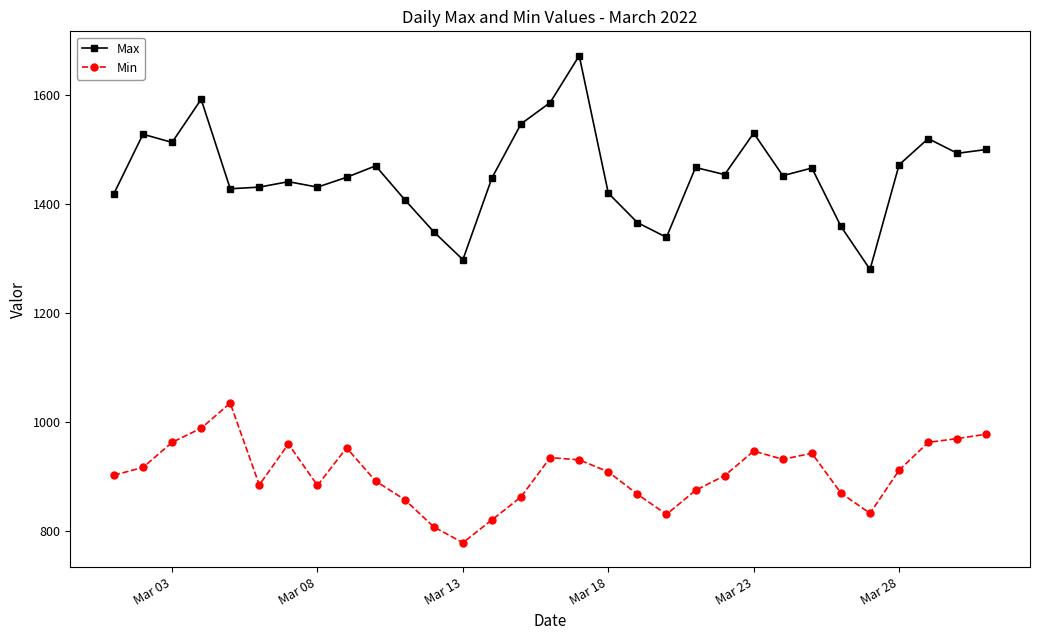

What are all the series names shown in the legend?

Max, Min